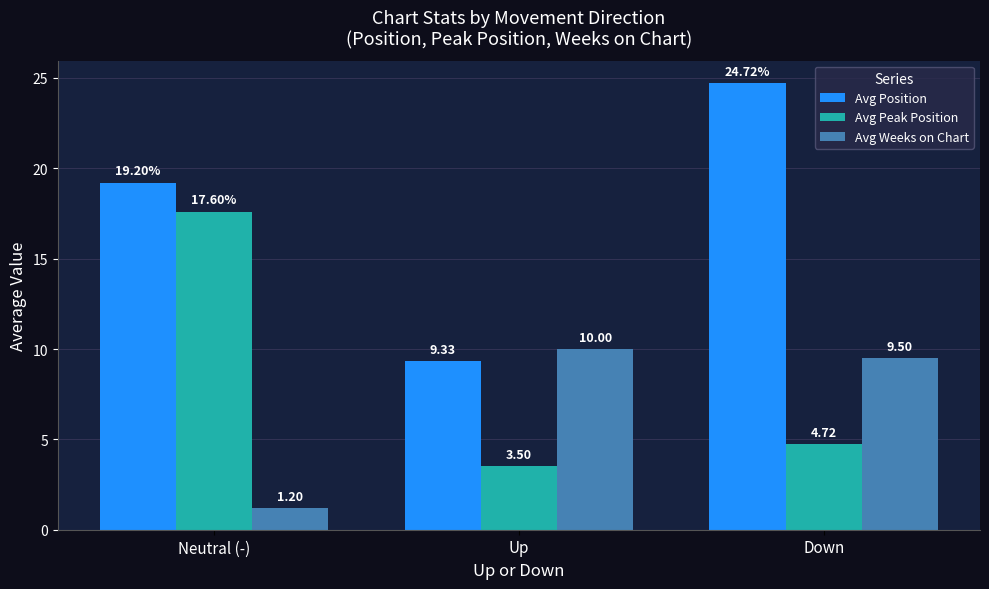

What is the difference between the maximum and minimum values in the Avg Position series?

15.4